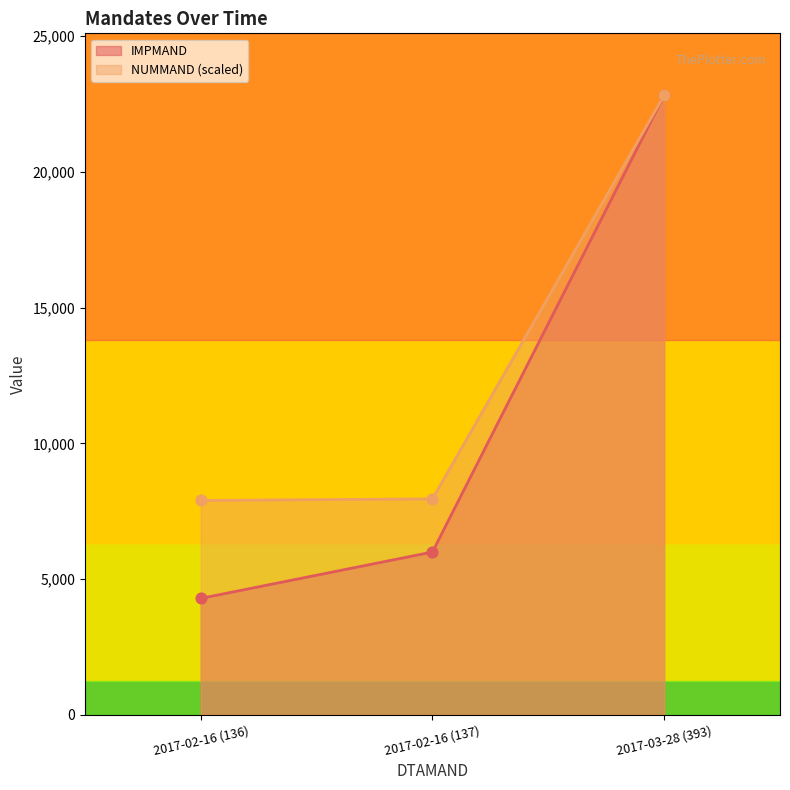

At how many categories does at least one series exceed 7098?

3